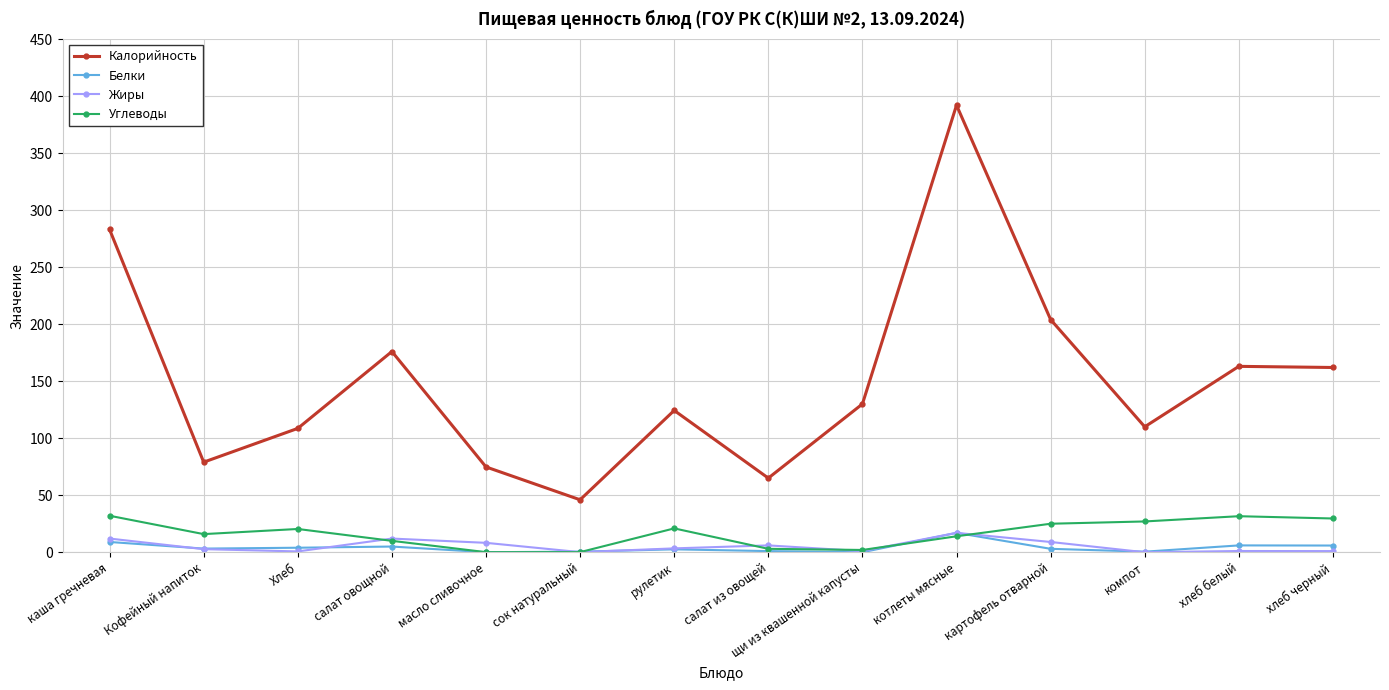

What is the difference between the maximum and minimum values in the Калорийность series?

346.0